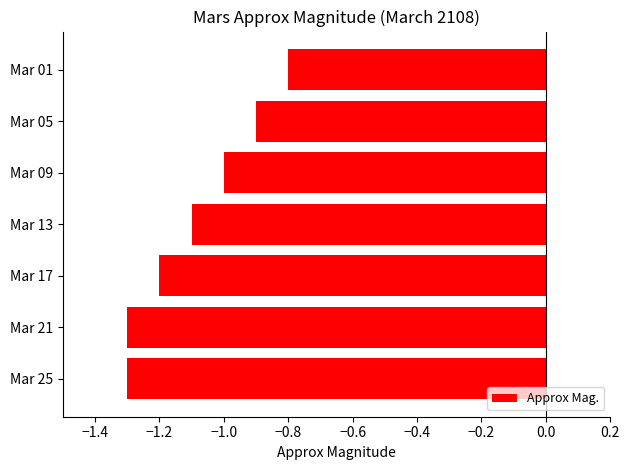

Where is the data nearest to the value -1?

Mar 09